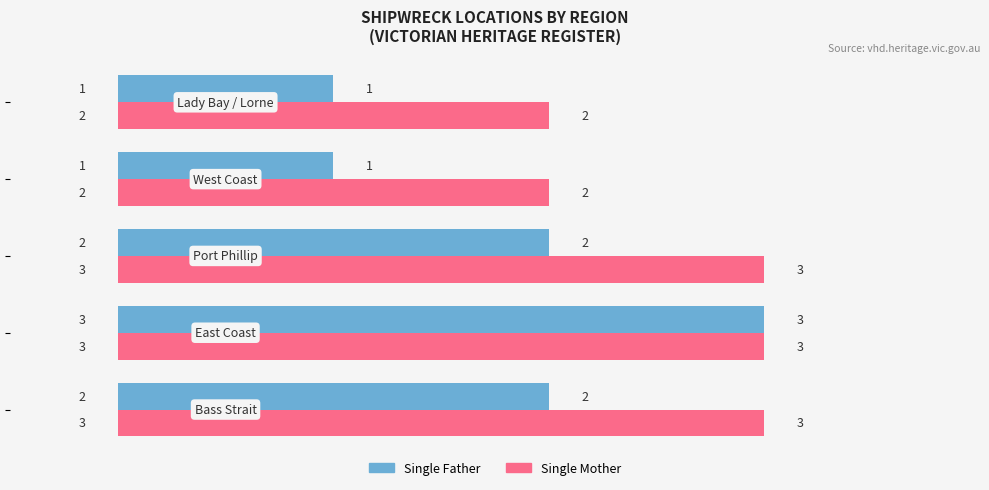

What is the sum of all Single Father values?

9